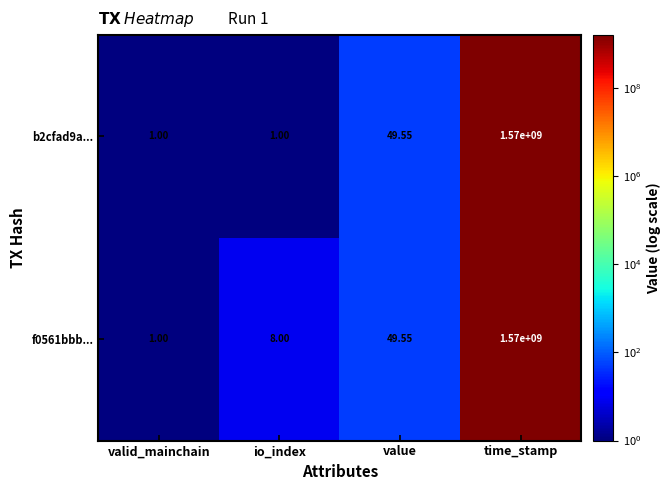

At which label does f0561bbb... first exceed 49?

value